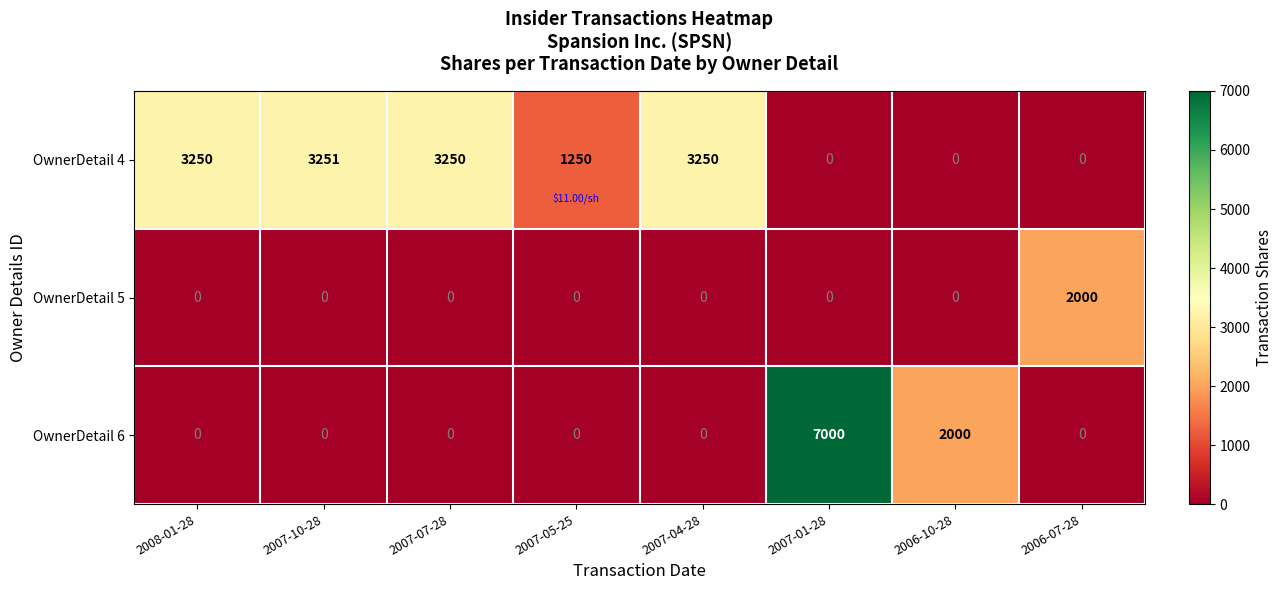

Which series has the largest range (max minus min)?

OwnerDetail 6